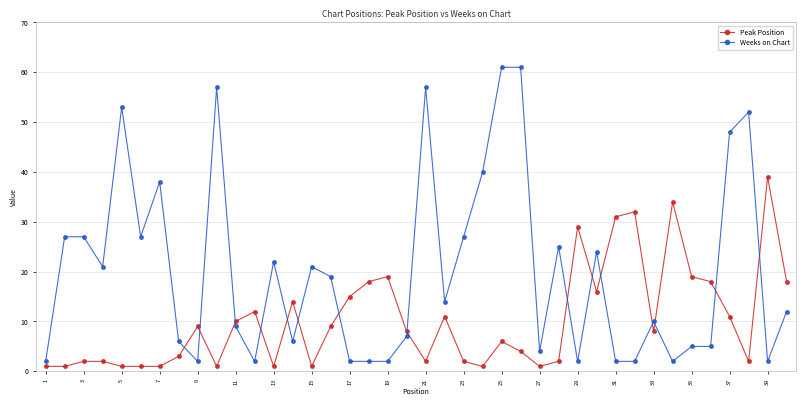

True or false: Weeks on Chart and Peak Position intersect in this chart.

True